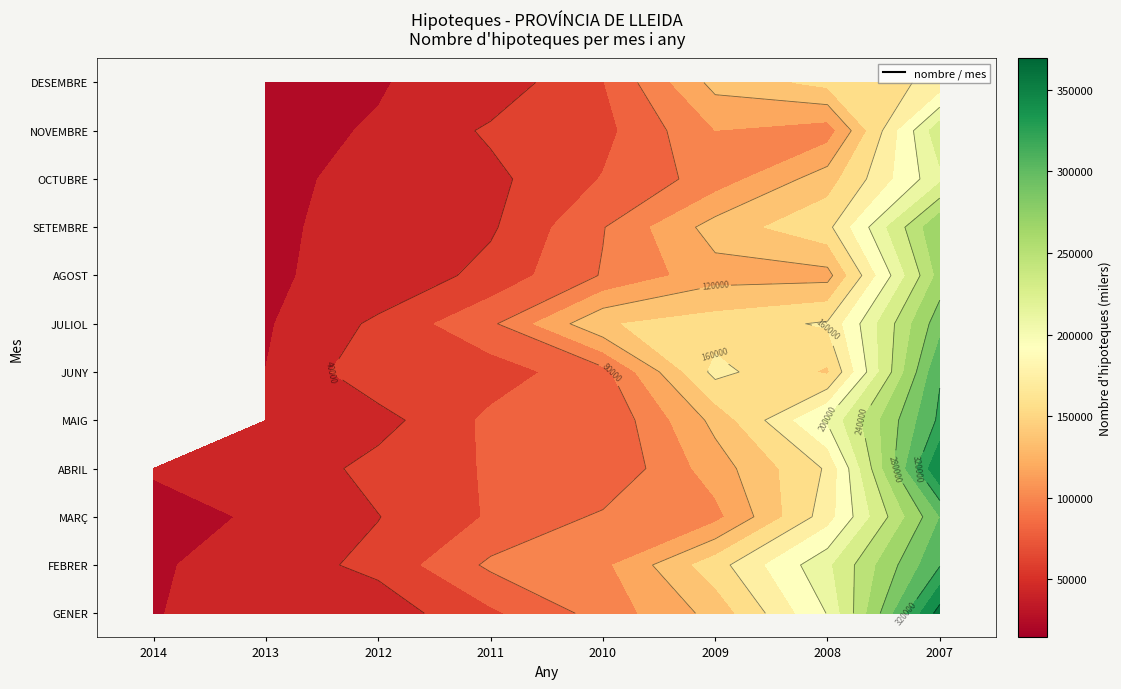

What is the sum of the GENER values at 2010 and 2014?

106210.0